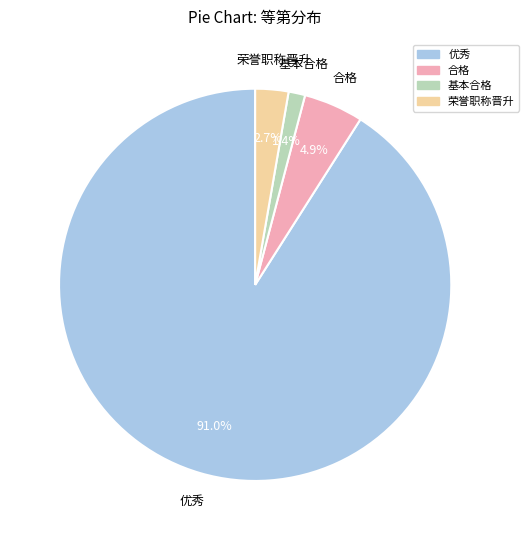

Does 荣誉职称晋升 account for over 50% of the chart?

No